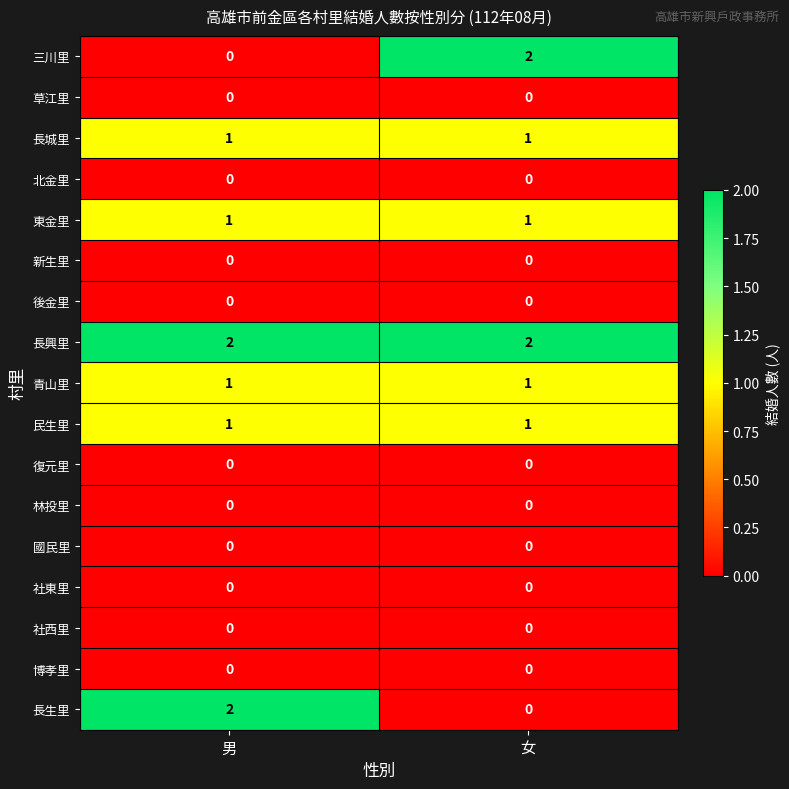

What is the sum of all 長興里 values?

4